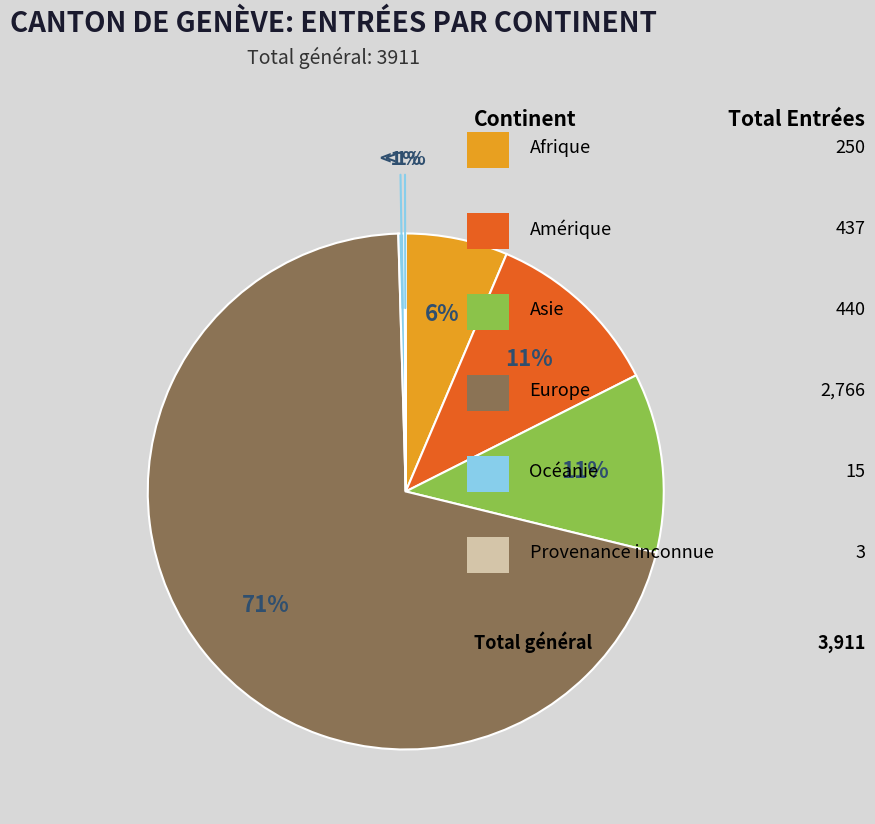

To the nearest percent, what portion does Asie represent?

11%